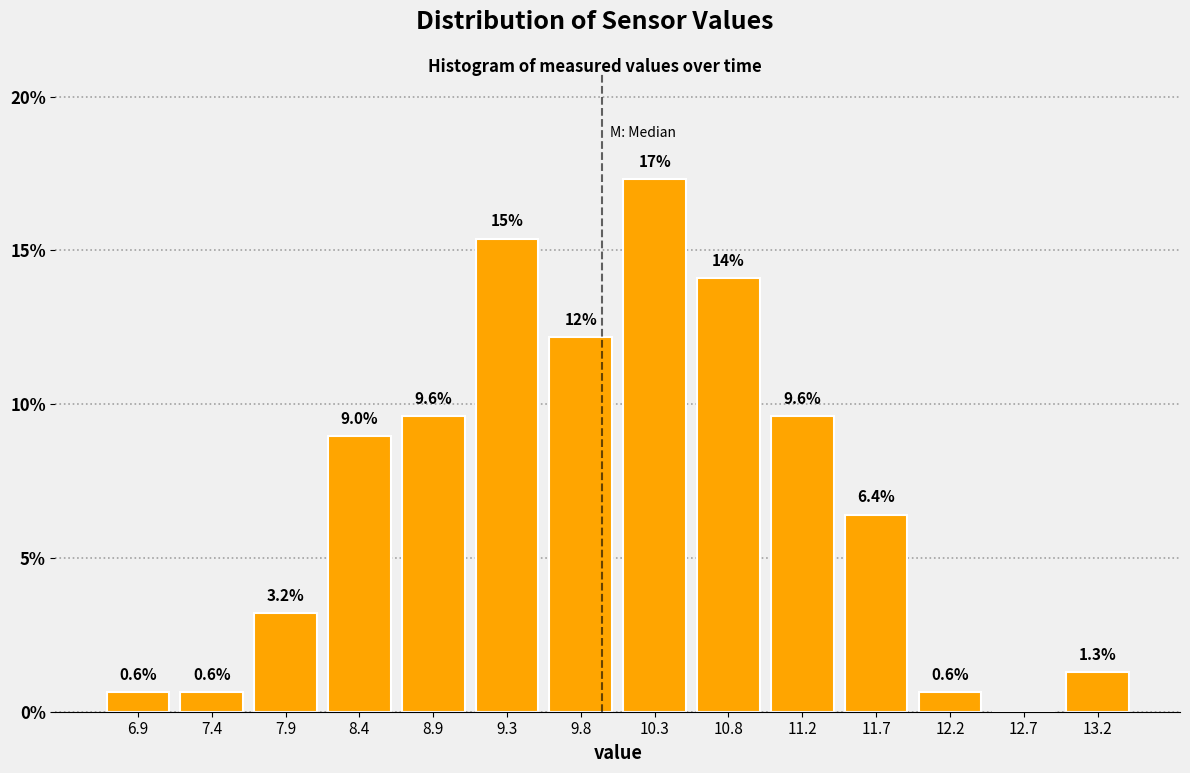

Over which range of the x-axis is the bar tallest?

10.05 to 10.55